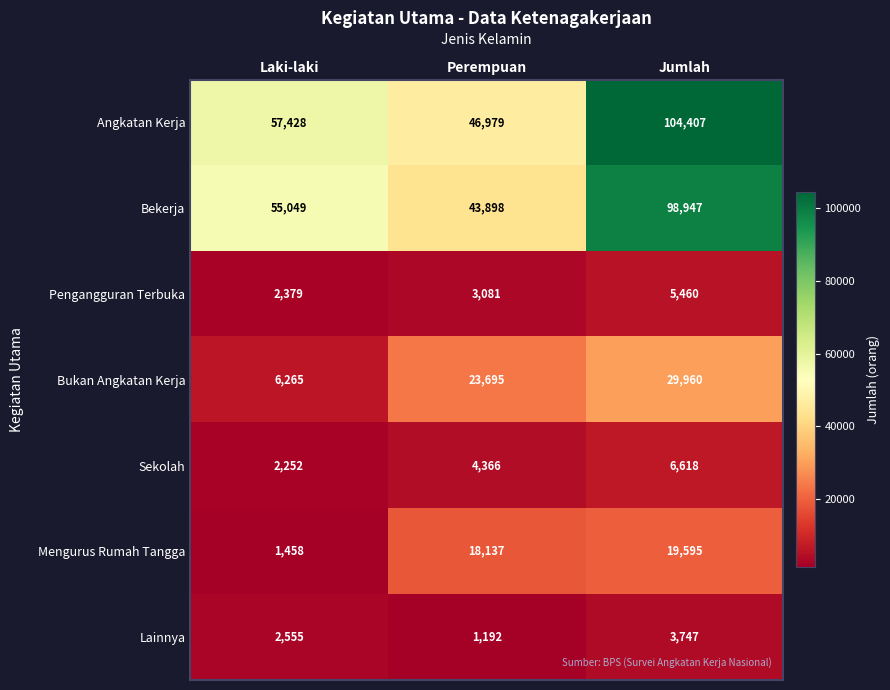

Between Perempuan and Jumlah, which series saw the biggest shift?

Angkatan Kerja